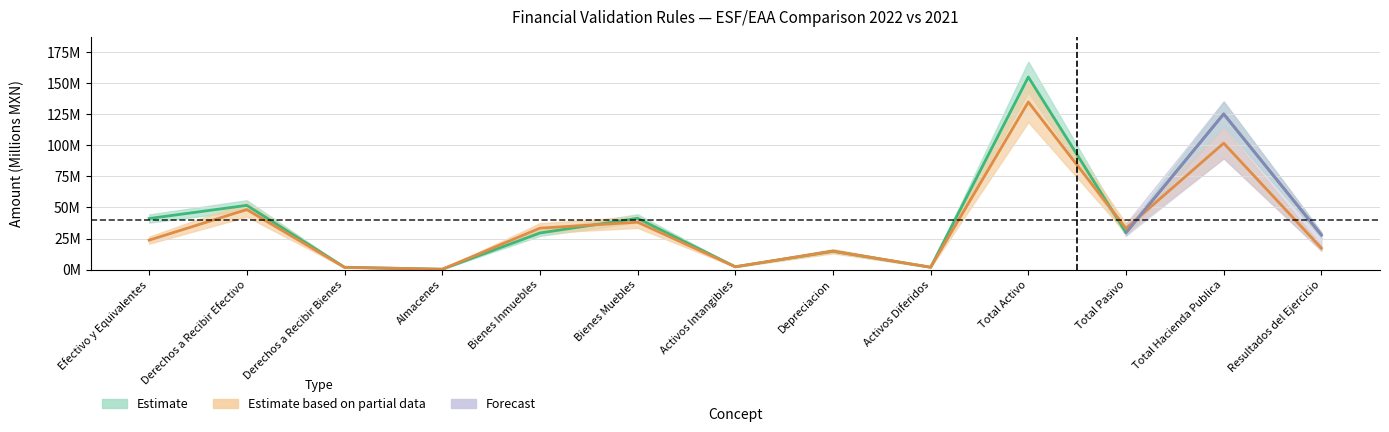

What value does the EAA_2022 series have at Bienes Inmuebles?

33.4